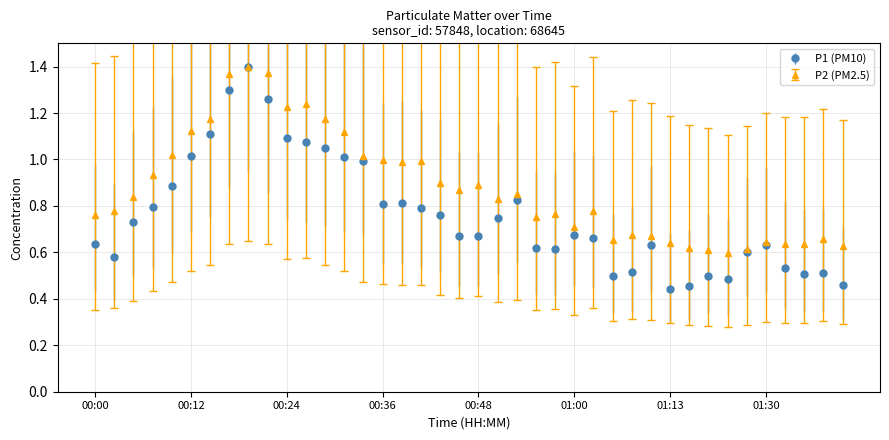

Rank the series by their average value, from lowest to highest.

P1 (PM10), P2 (PM2.5)